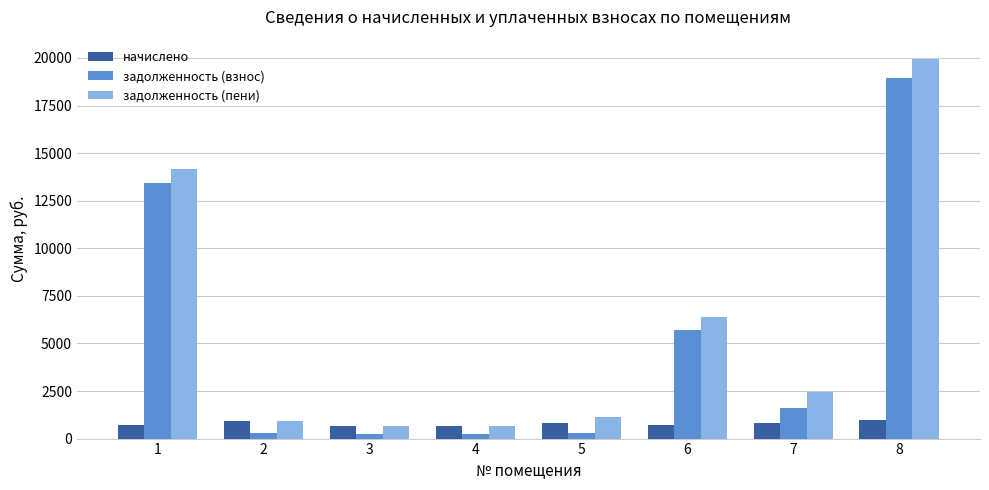

Between 1 and 4, which series saw the biggest shift?

задолженность (пени)